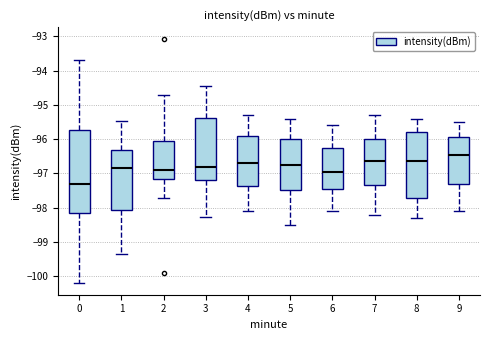

Where does the upper whisker of the box at x = 1 end on the y-axis? The values are not printed on the chart, so give them approximately, as read against the axis.

-95.5